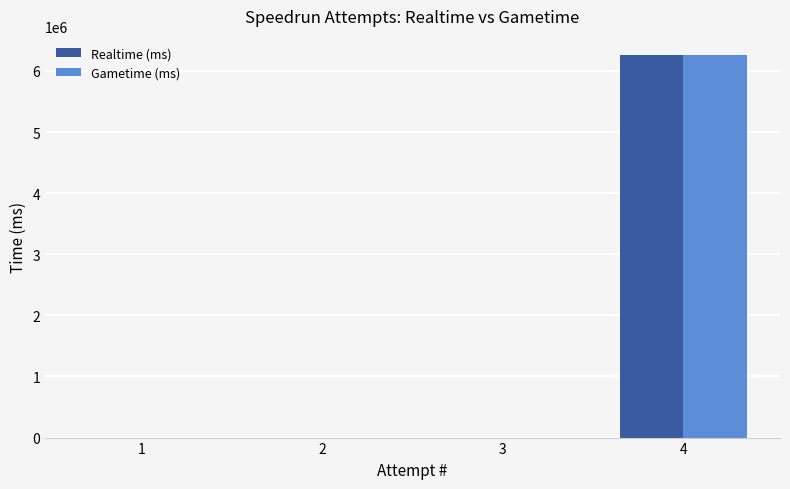

How many series are shown in this chart?

2